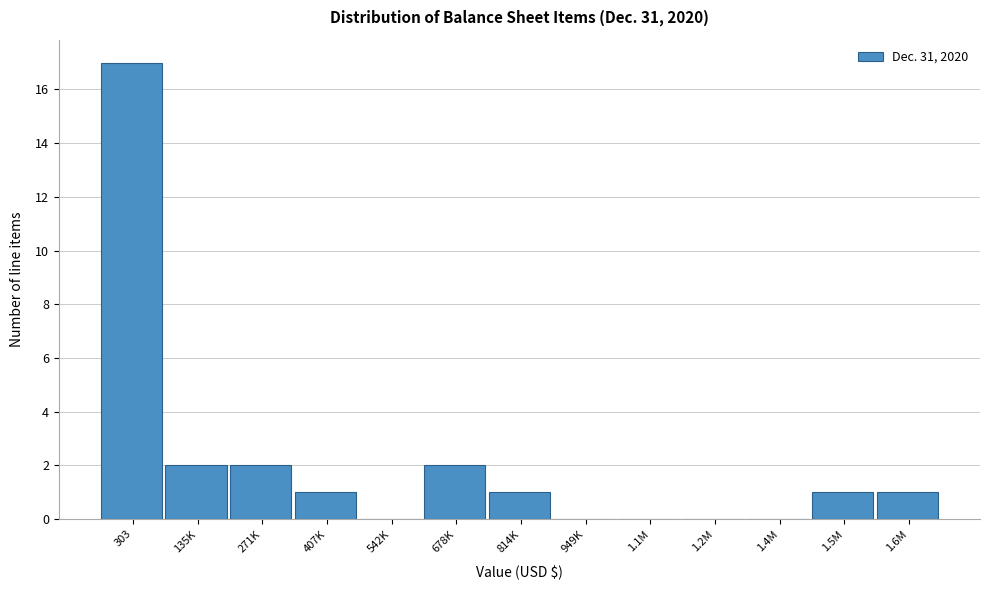

Reading right to left, extract all data points from this chart.

1.6M=1	1.5M=1	1.4M=0	1.2M=0	1.1M=0	949K=0	814K=1	678K=2	542K=0	407K=1	271K=2	135K=2	303=17